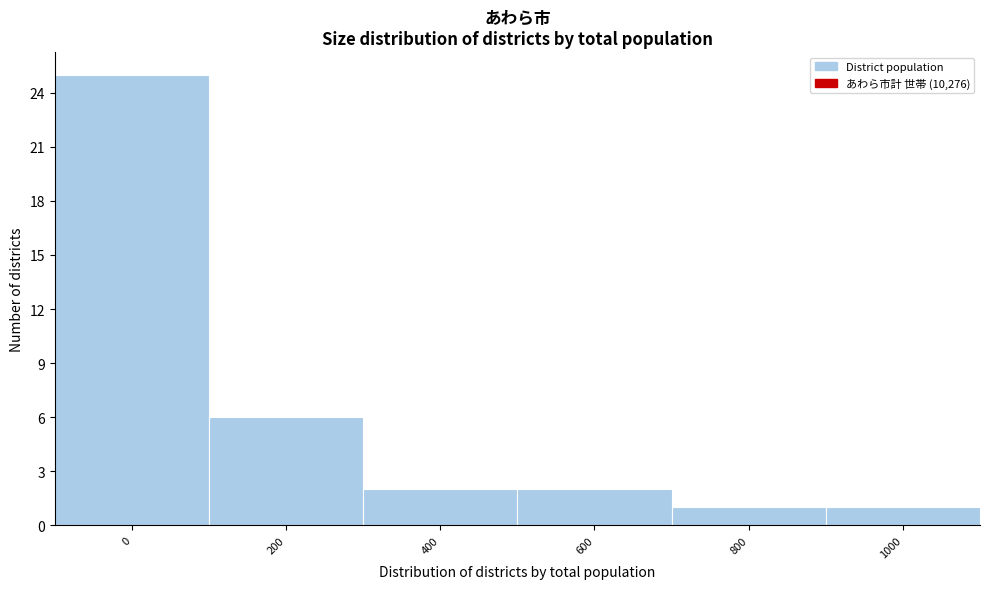

Reading right to left, what are all the values shown in this chart?

1000=1	800=1	600=2	400=2	200=6	0=25